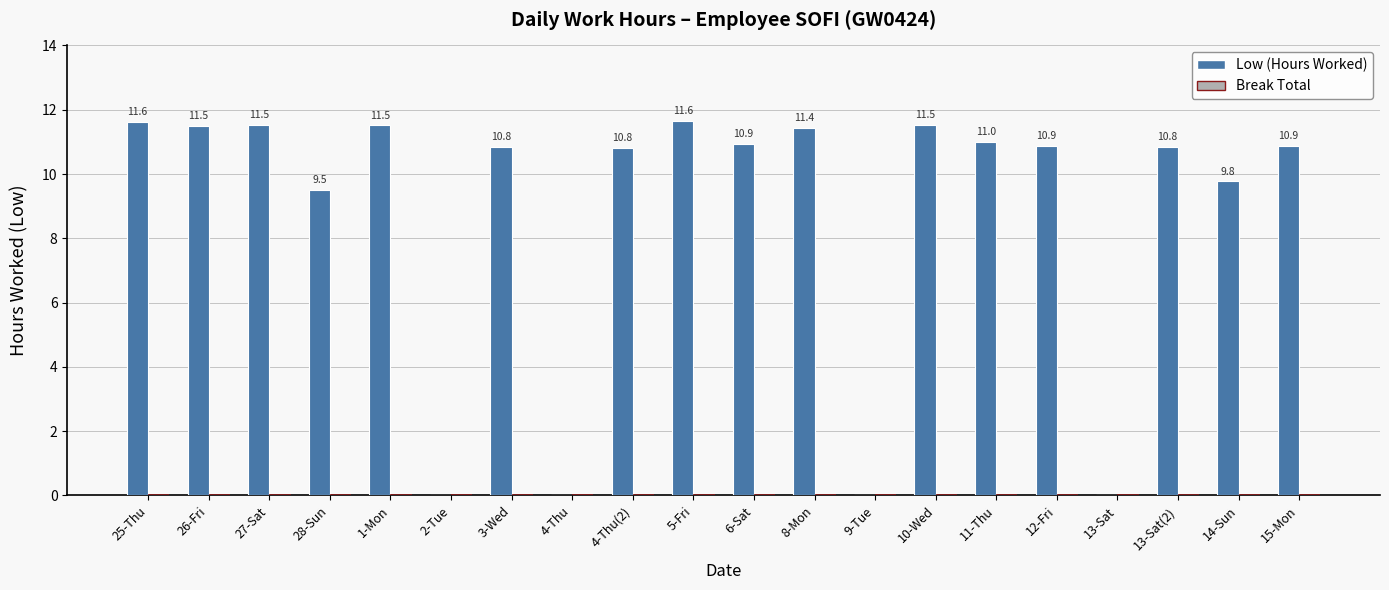

What is the change in value from 28-Sun to 3-Wed?

+1.3